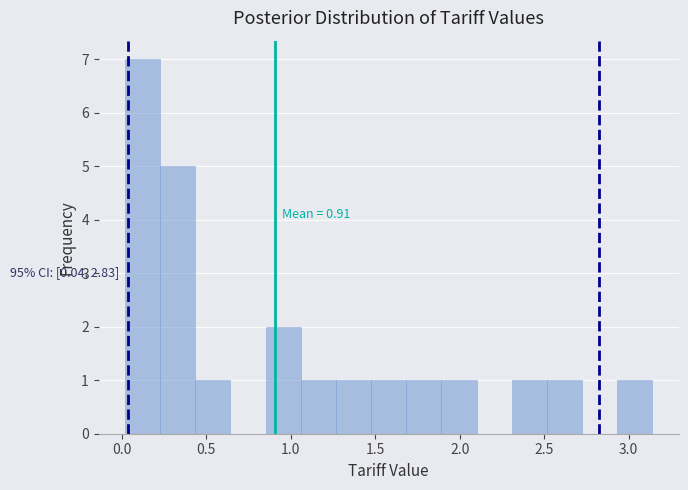

Which range on the x-axis has the tallest bar?

0.00 to 0.25